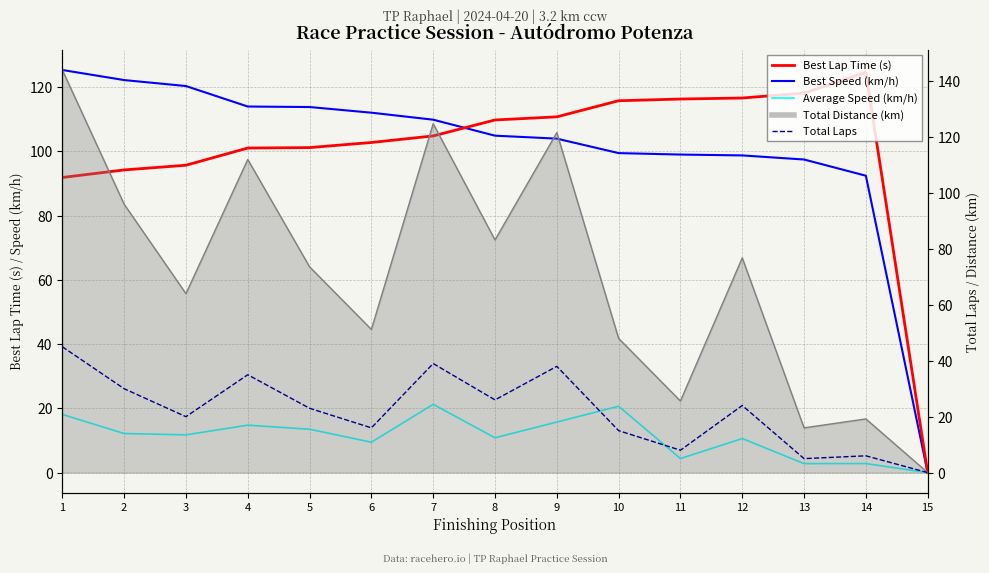

At which label is Total Laps closest to 22?

5